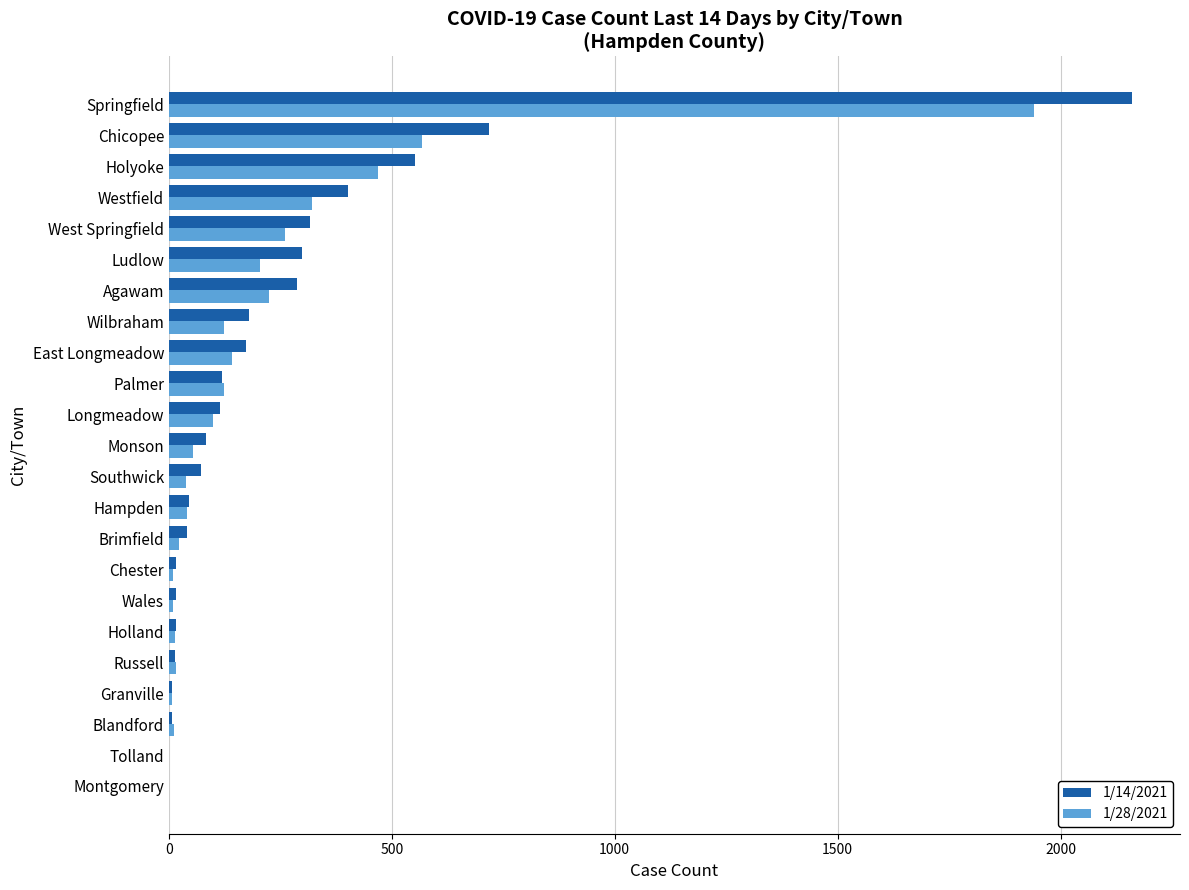

The value of 1/14/2021 at Monson is 84. True or false?

True